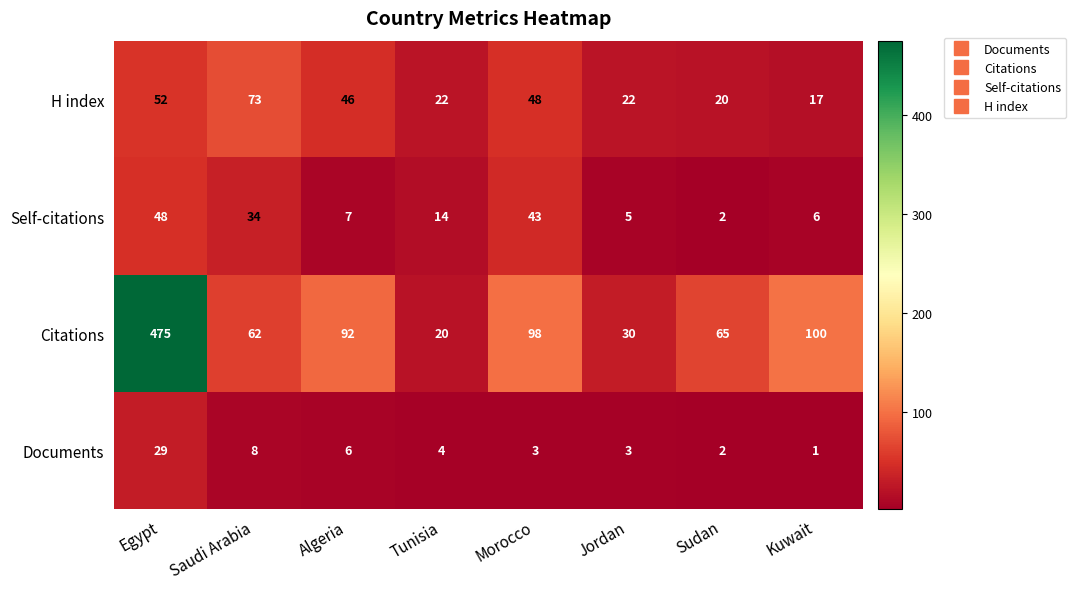

Count the number of data series in this chart.

4